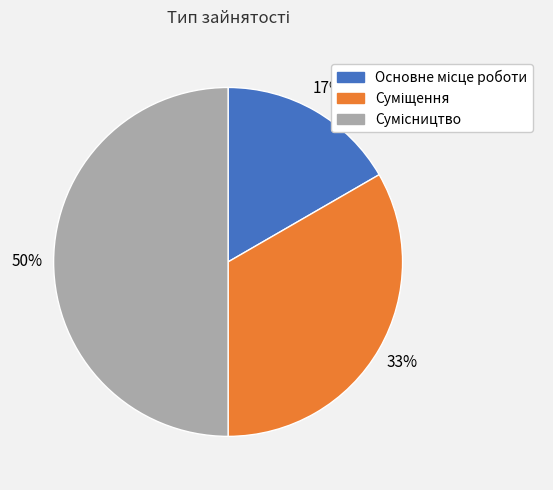

Count the number of slices in the pie.

3